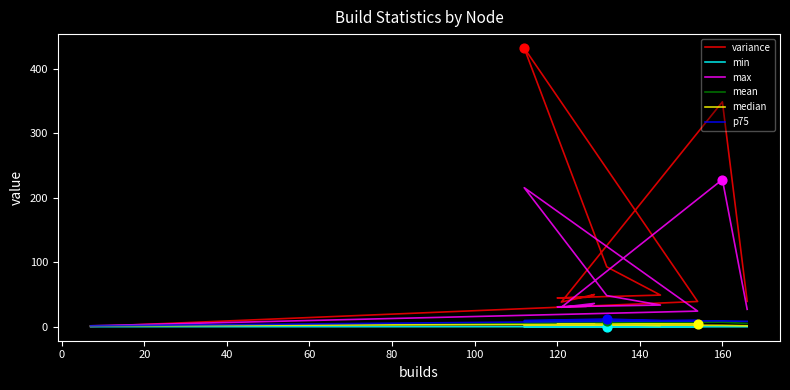

Which series reaches the minimum Y coordinate?

min